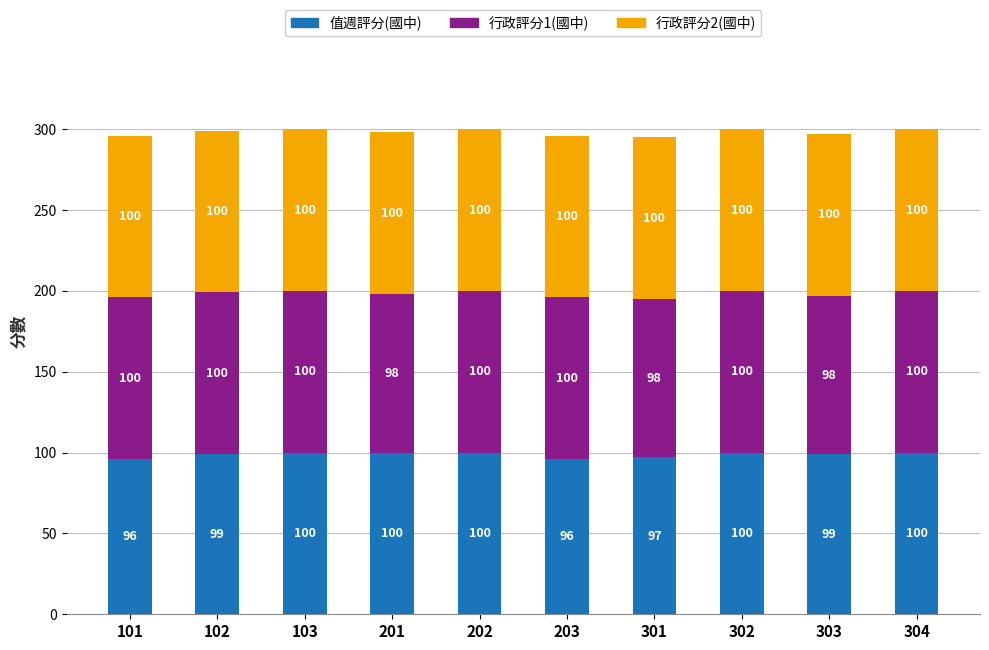

What is the total value across all series at 103?

300